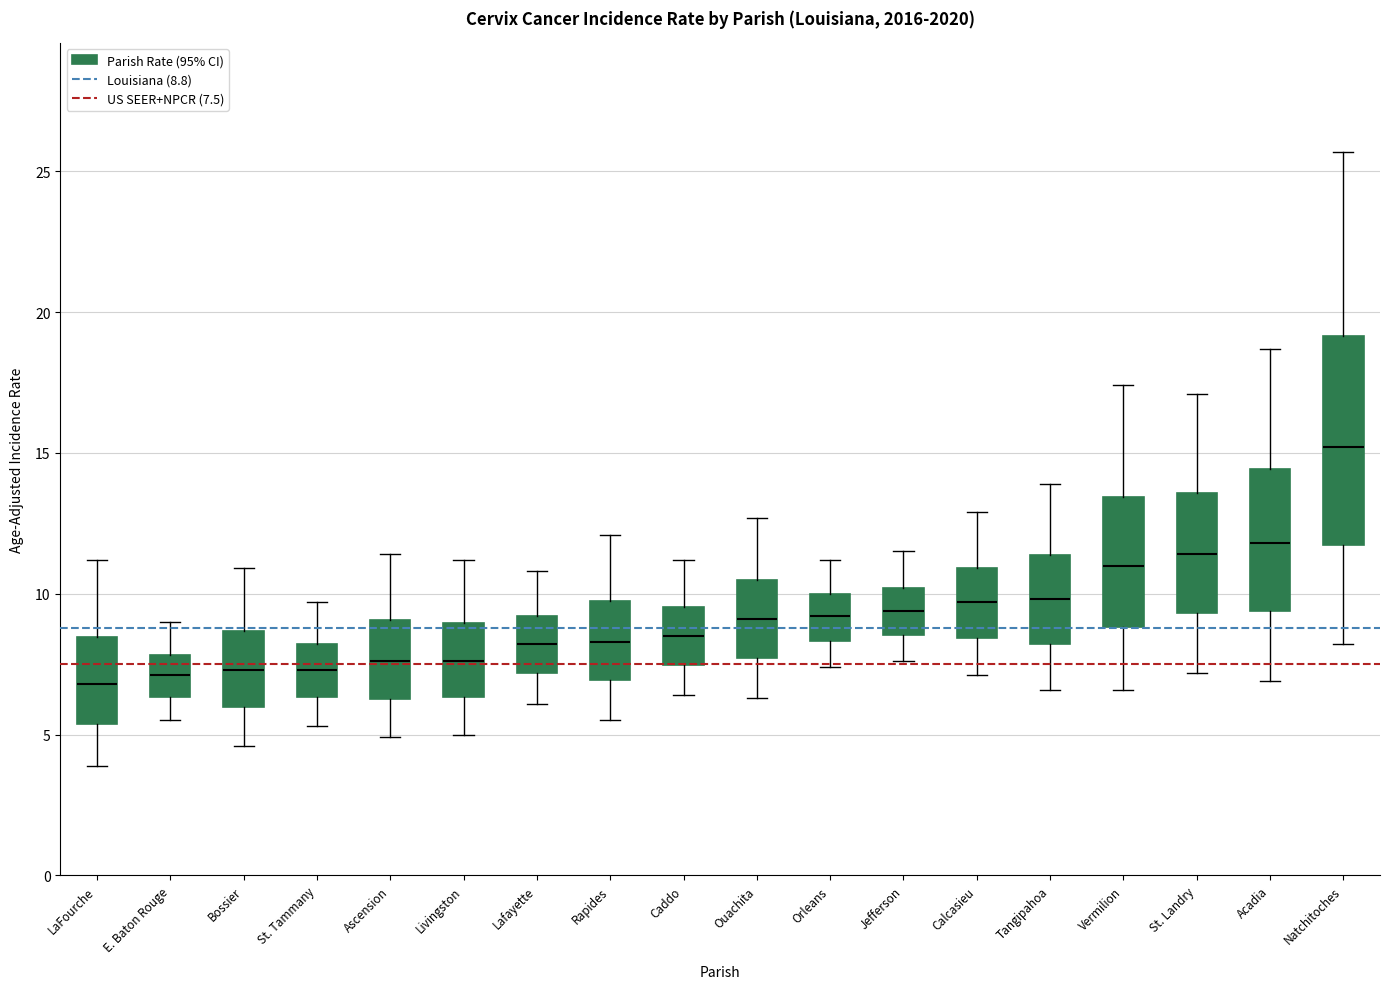

Which box is the tallest, from its lower edge to its upper edge?

Natchitoches